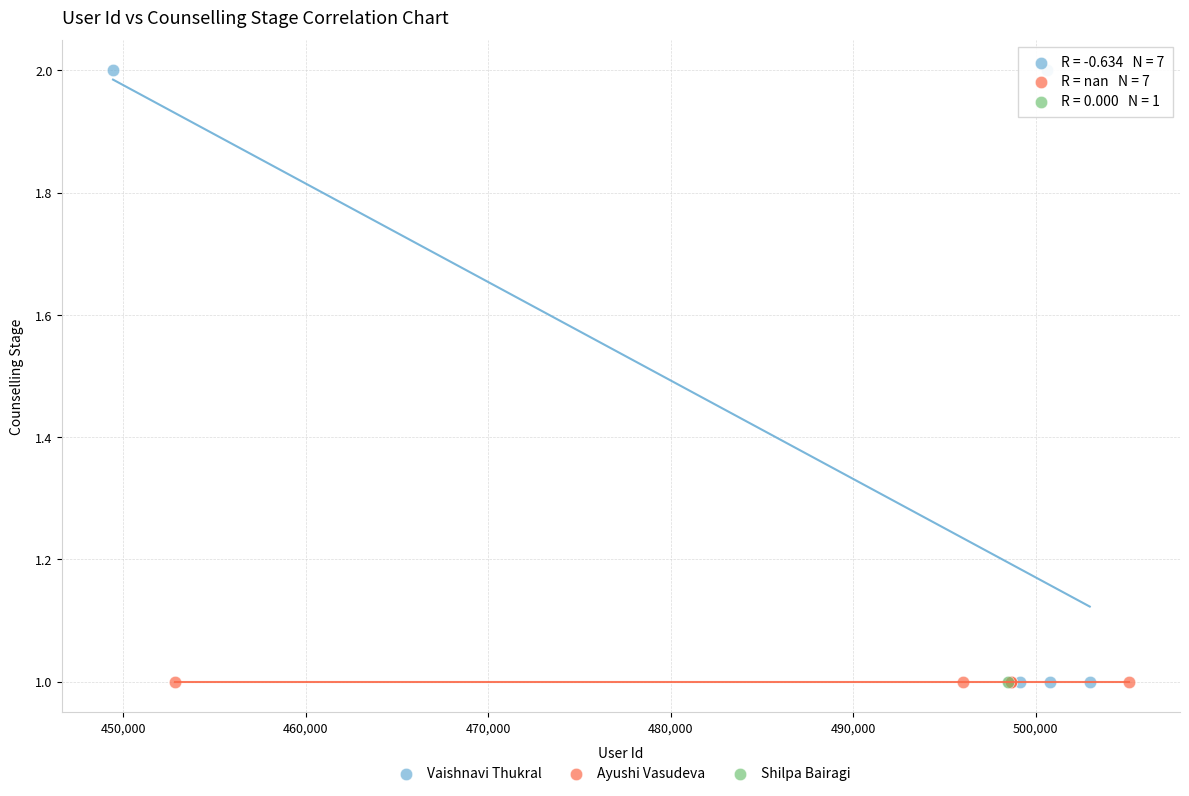

What are all the series names shown in the legend?

Vaishnavi Thukral, Ayushi Vasudeva, Shilpa Bairagi